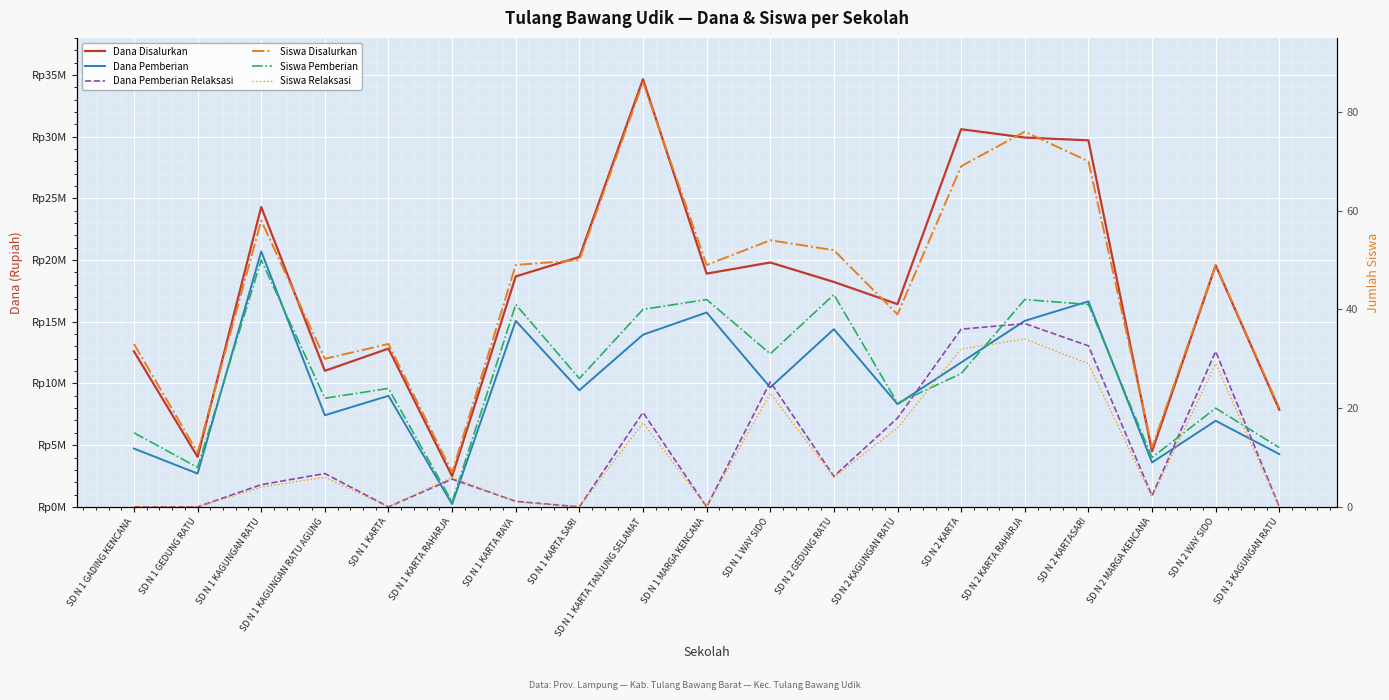

Reading left to right, list all the values displayed in this chart.

Dana Disalurkan: 12600000	4050000	24300000	11025000	12825000	2475000	18675000	20250000	34650000	18900000	19800000	18225000	16425000	30600000	29925000	29700000	4500000	19575000	7875000
Dana Pemberian: 4725000	2700000	20700000	7425000	9000000	225000	15075000	9450000	13950000	15750000	9675000	14400000	8325000	11700000	15075000	16650000	3600000	6975000	4275000
Dana Pemberian Relaksasi: 0	0	1800000	2700000	0	2250000	450000	0	7650000	0	10125000	2475000	7200000	14400000	14850000	13050000	900000	12600000	0
Siswa Disalurkan: 33	11	58	30	33	7	49	50	86	49	54	52	39	69	76	70	12	49	20
Siswa Pemberian: 15	8	50	22	24	1	41	26	40	42	31	43	21	27	42	41	10	20	12
Siswa Relaksasi: 0	0	4	6	0	6	1	0	17	0	23	6	16	32	34	29	2	29	0